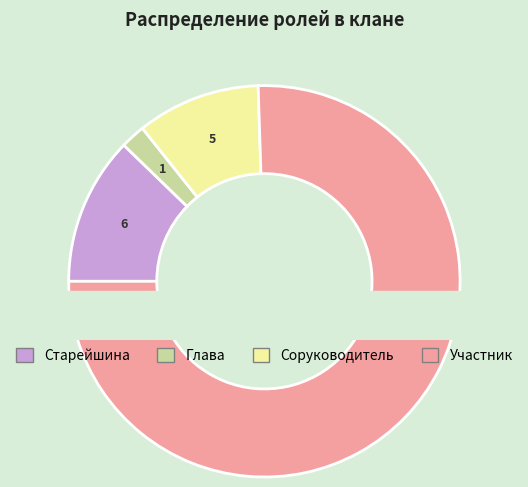

True or false: Соруководитель accounts for 1% of the total.

False